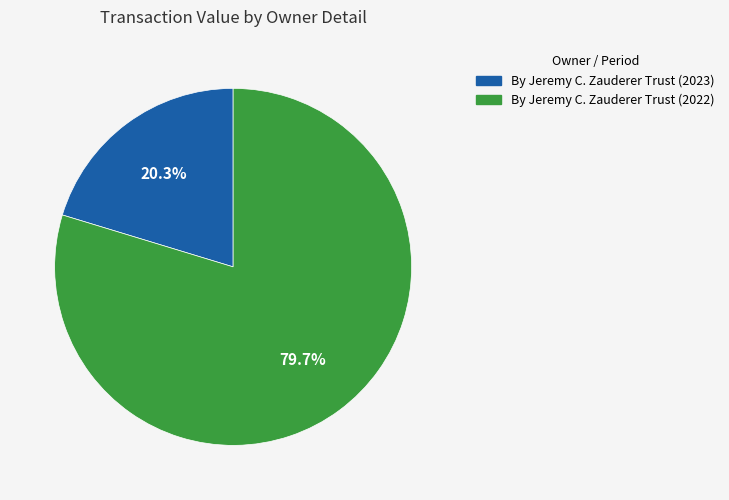

Is By Jeremy C. Zauderer Trust (2023) the majority of the pie?

No